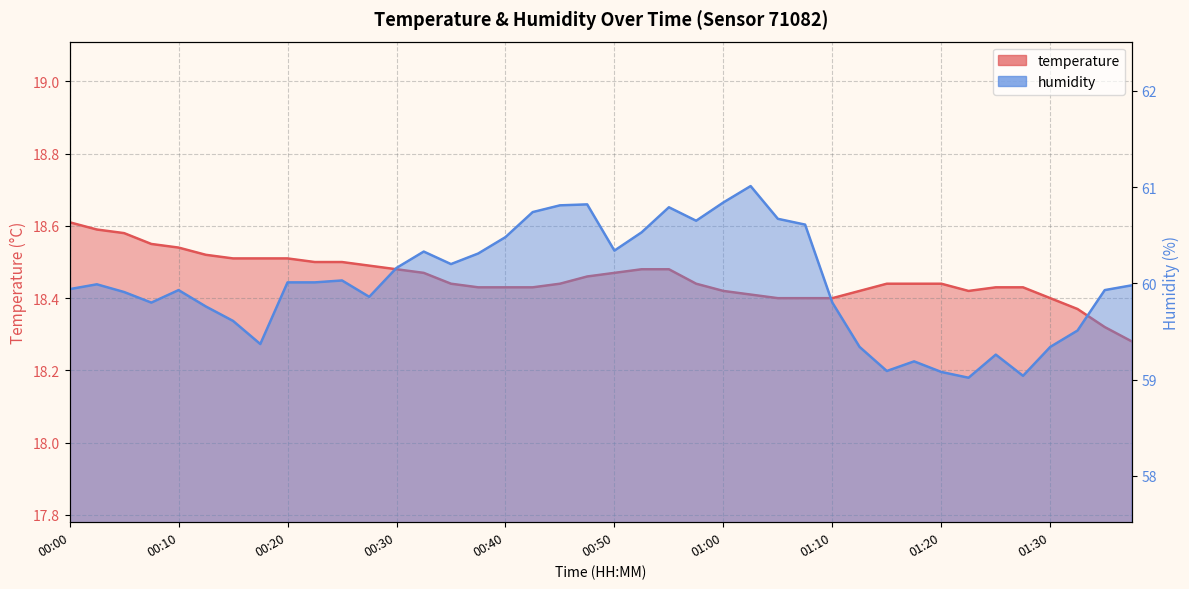

At which category is the sum across all series the highest?

01:03